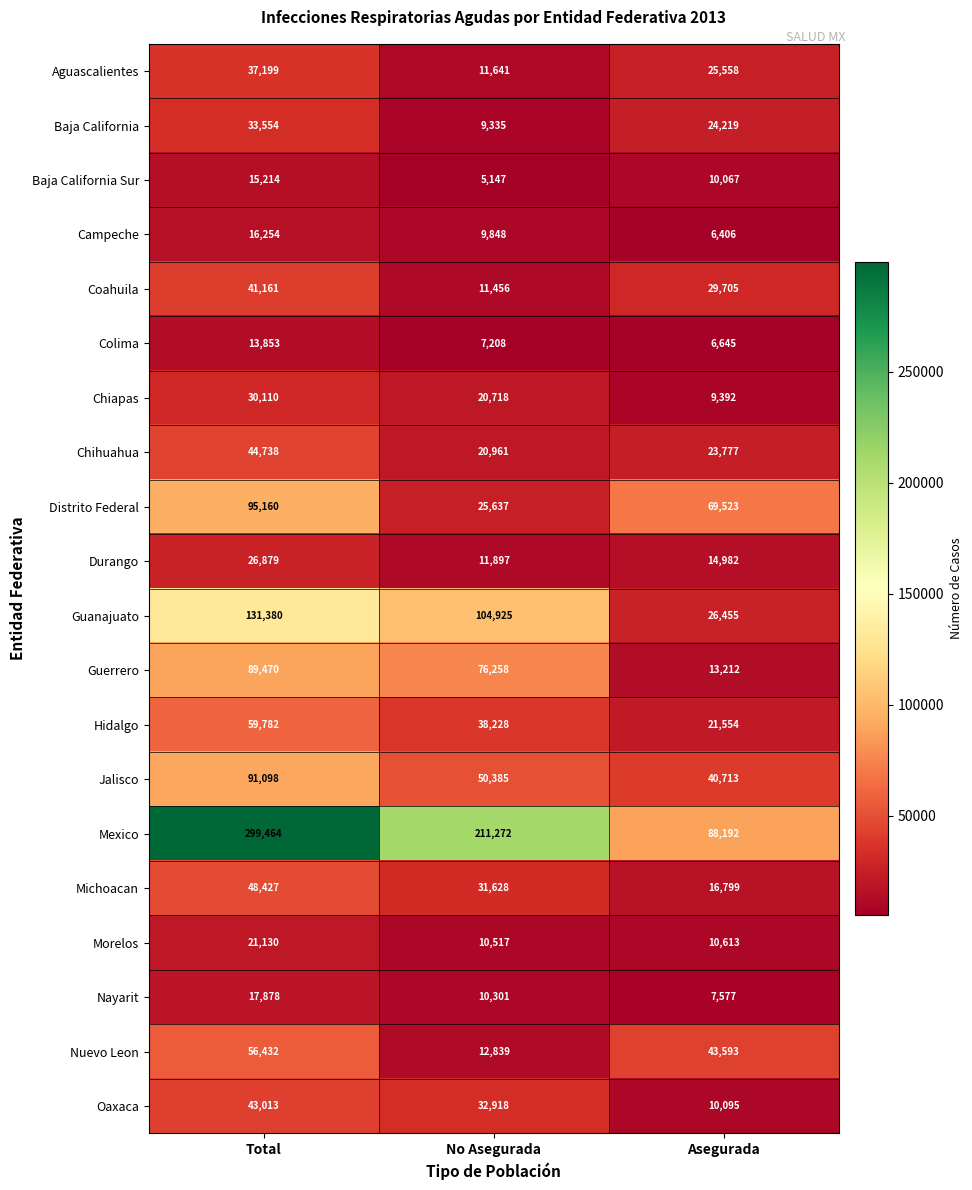

Where is Baja California nearest to the value 21444?

Asegurada